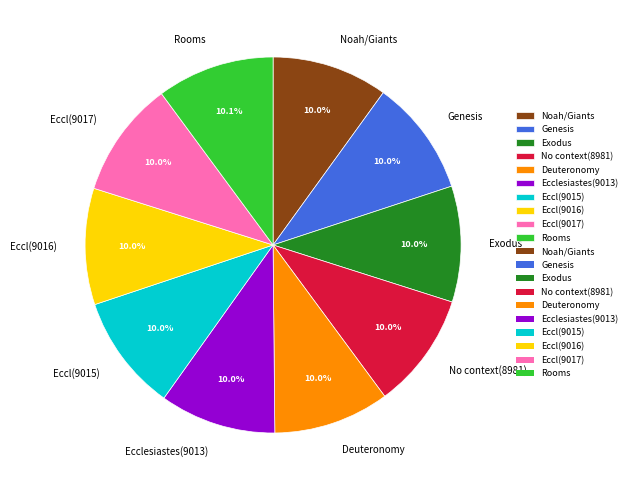

Is there a majority slice in this chart?

No